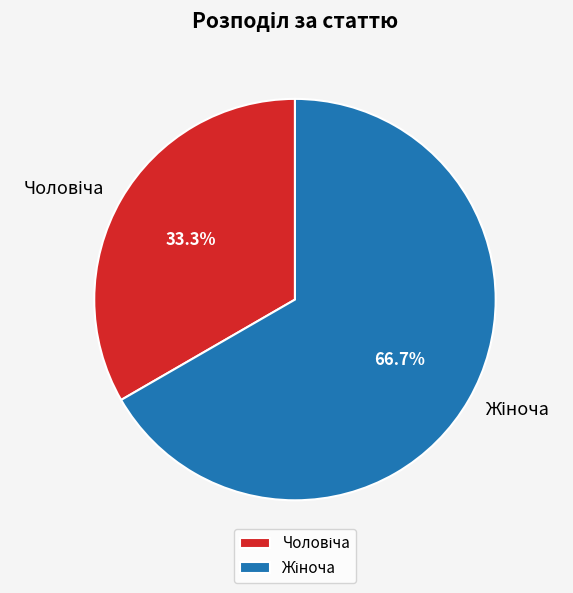

Is there a majority slice in this chart?

Yes